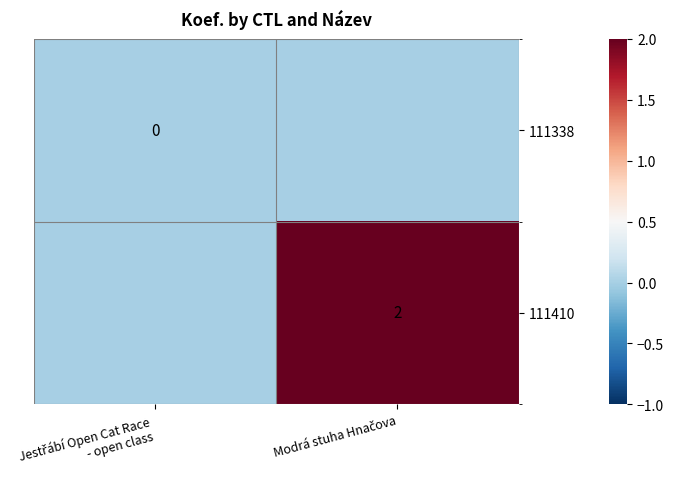

At which label is 111338 closest to 0?

Jestřábí Open Cat Race - open class